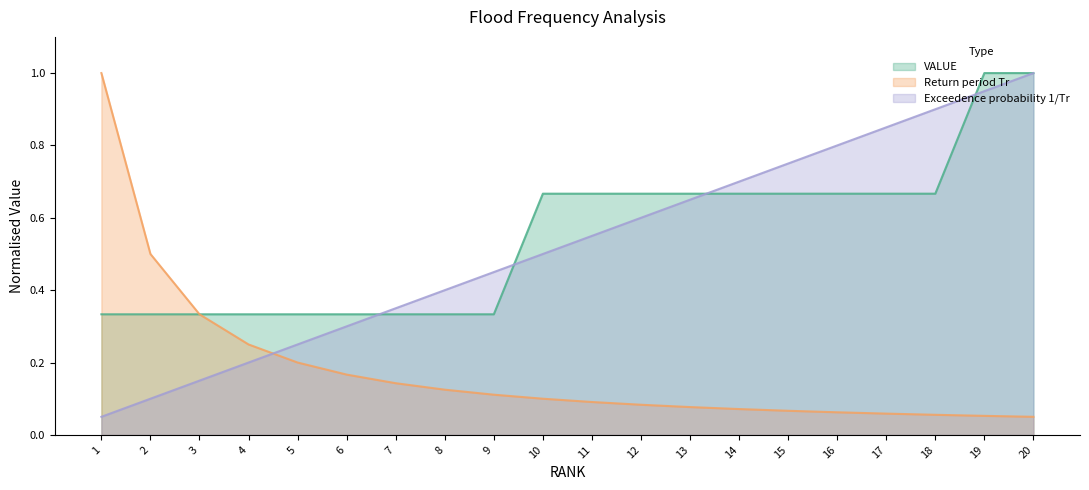

How many series are shown in this chart?

3